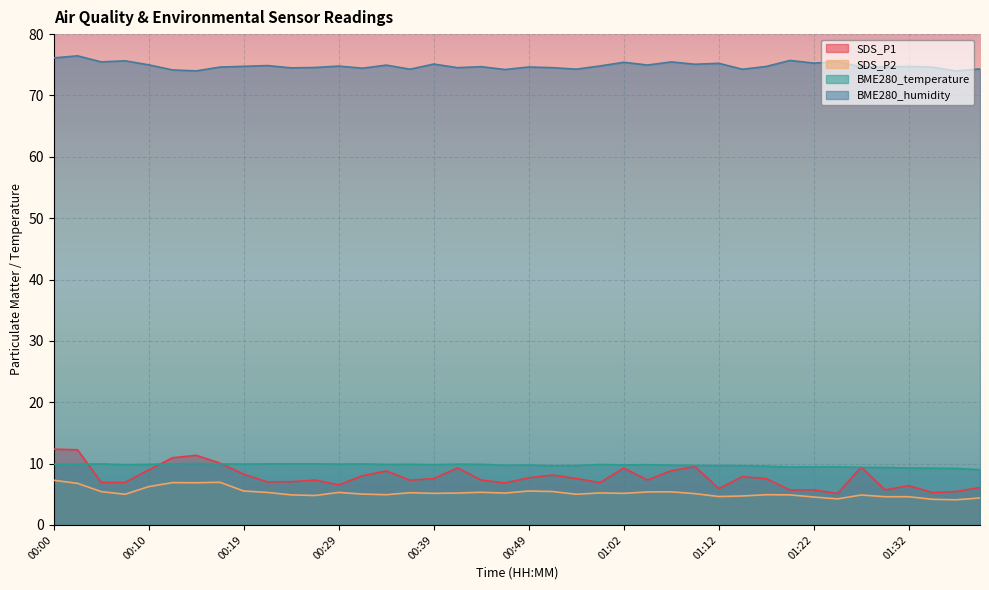

Between 00:32 and 00:54, which series saw the biggest shift?

SDS_P1